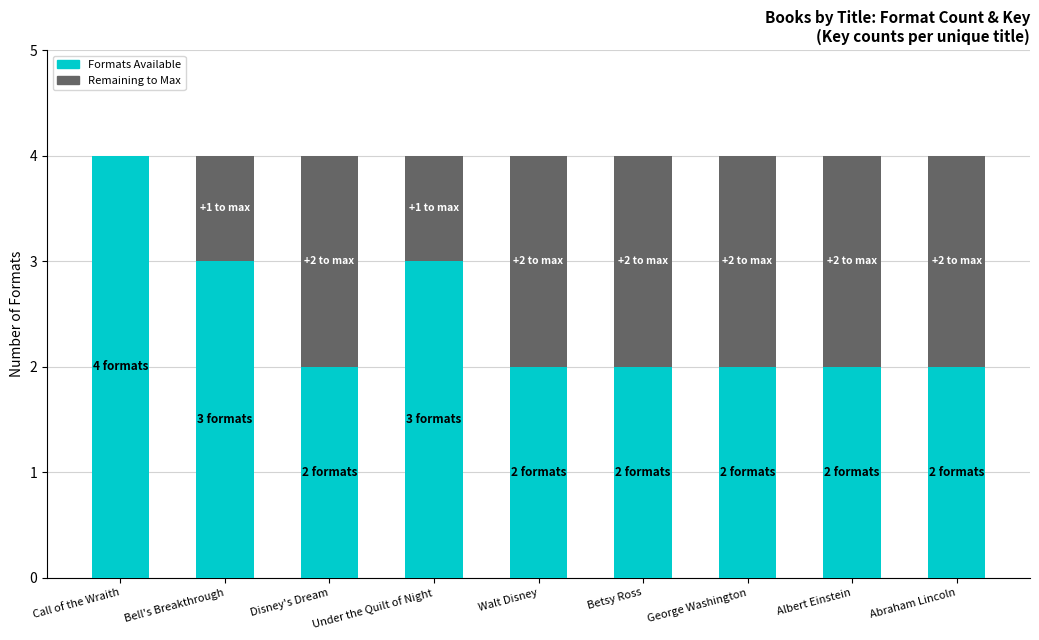

What are all the series names shown in the legend?

Formats Available, Remaining to Max